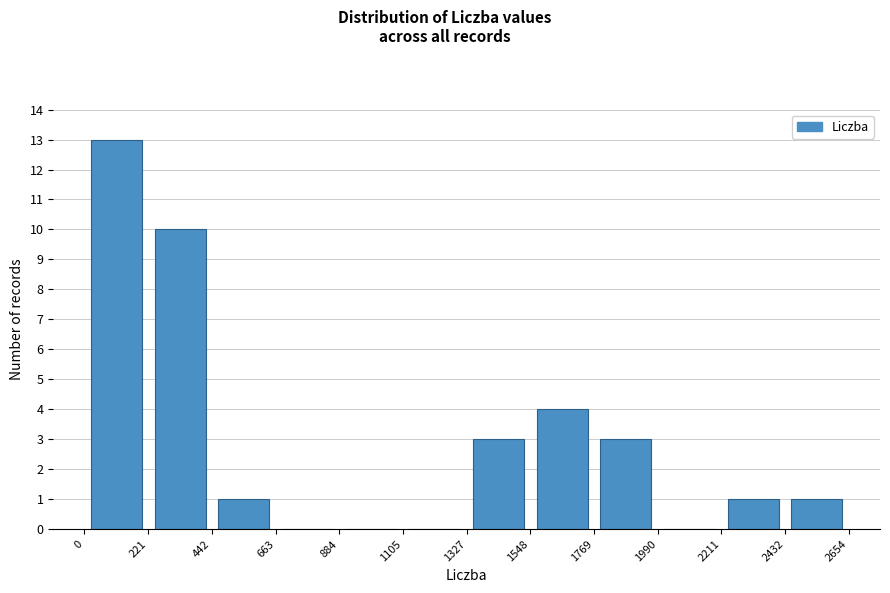

Reading left to right, list every bar in this chart as the range it spans on the x-axis followed by its height. The values are not printed on the chart, so give them approximately, as read against the axis.

0 to 221: 13
221 to 442: 10
442 to 663: 1
663 to 884: 0
884 to 1105: 0
1105 to 1327: 0
1327 to 1548: 3
1548 to 1769: 4
1769 to 1990: 3
1990 to 2211: 0
2211 to 2432: 1
2432 to 2654: 1